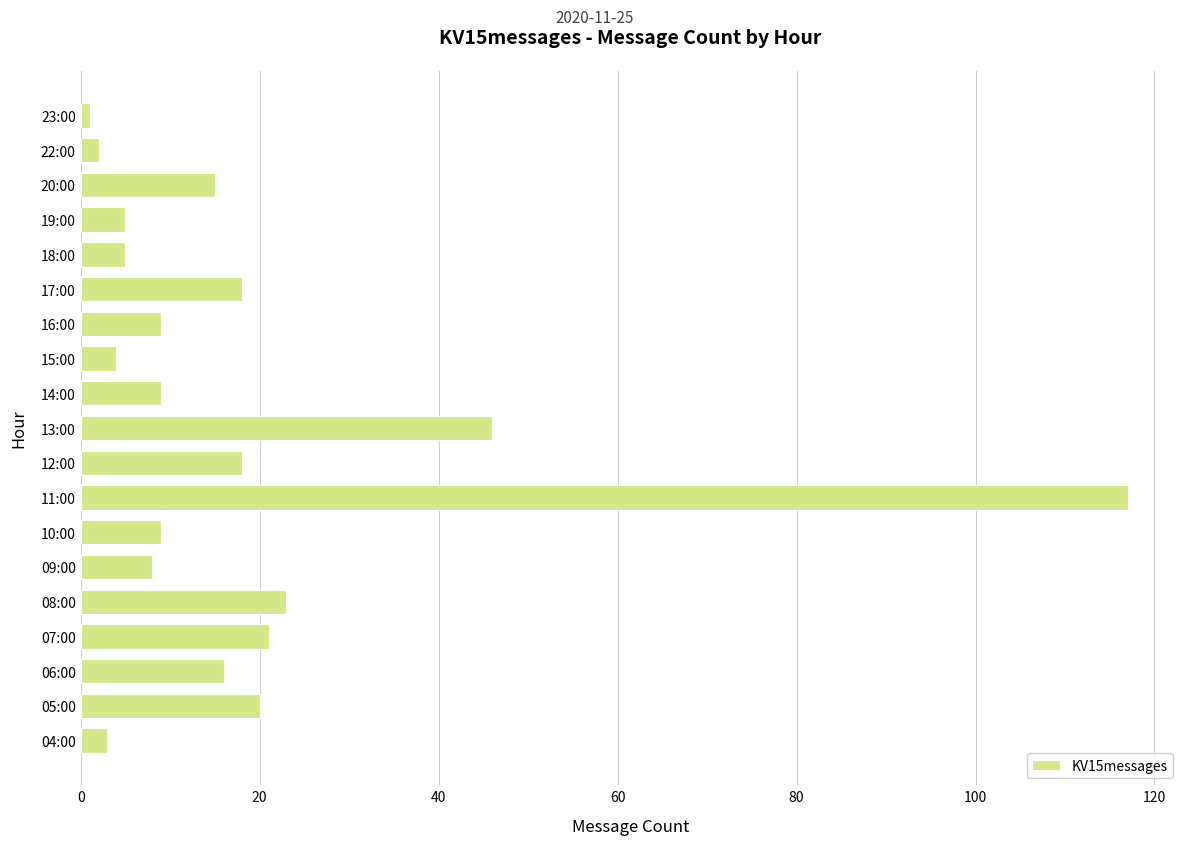

The chart shows a value of 30 at 08:00. True or false?

False